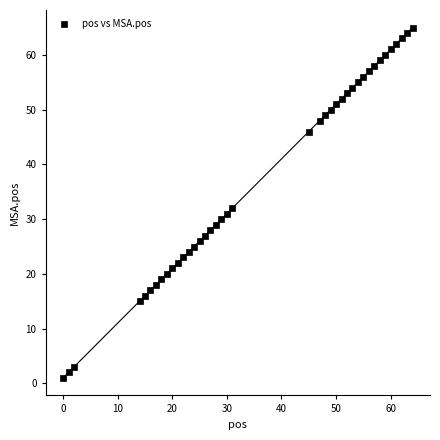

What is the range of Y values (max minus min)?

64